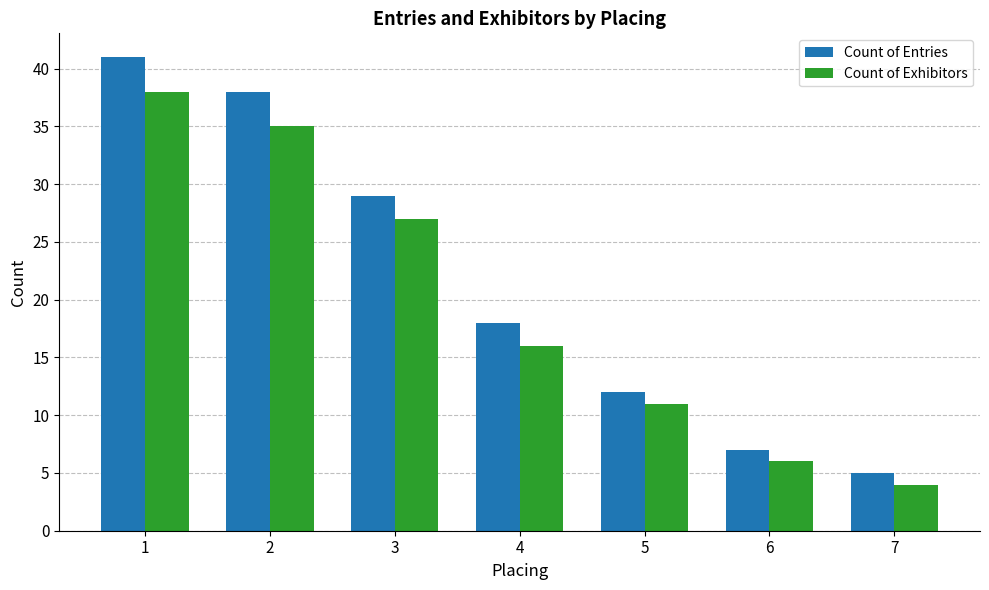

Which series has the widest spread of values?

Count of Entries